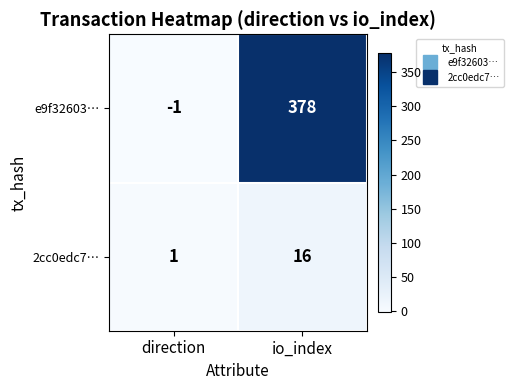

What is the total value across all series at io_index?

394